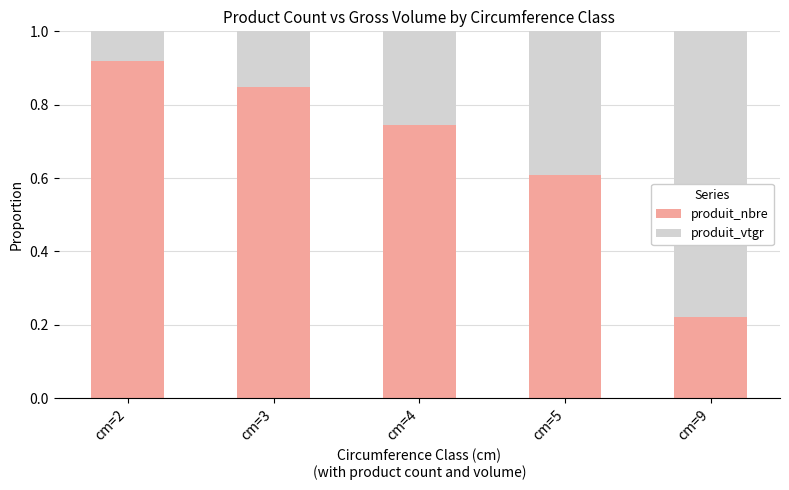

Is it true that produit_nbre equals 0.3 at cm=9?

False